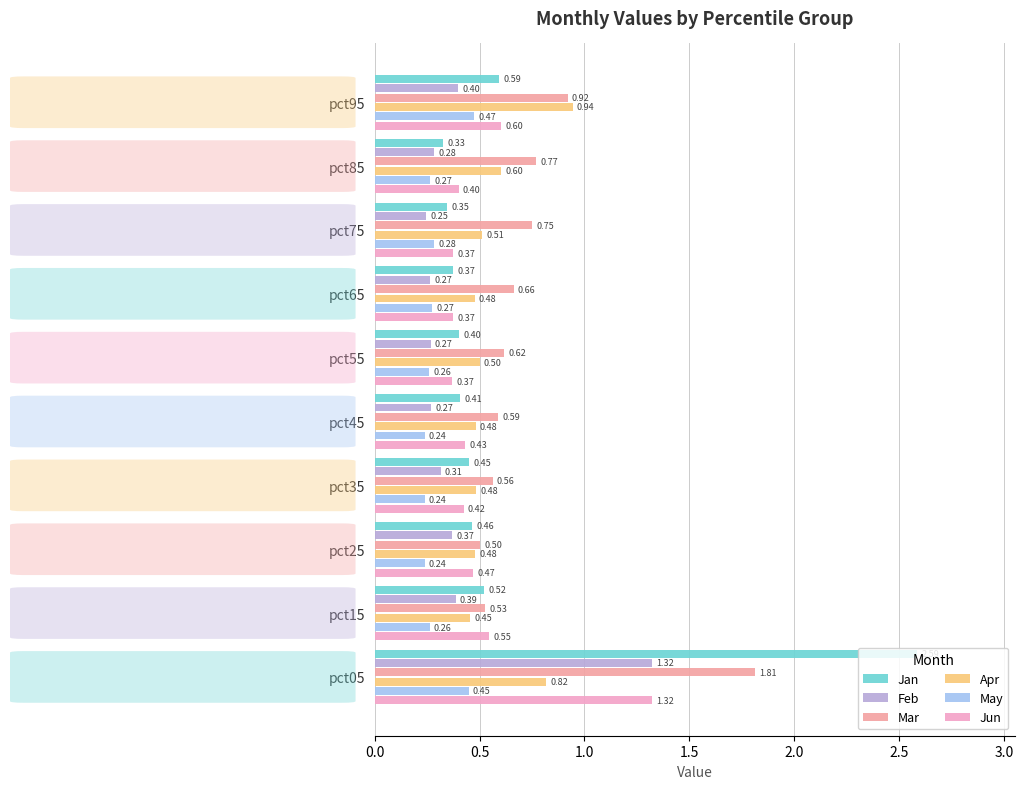

How many May values are between 0 and 1?

10